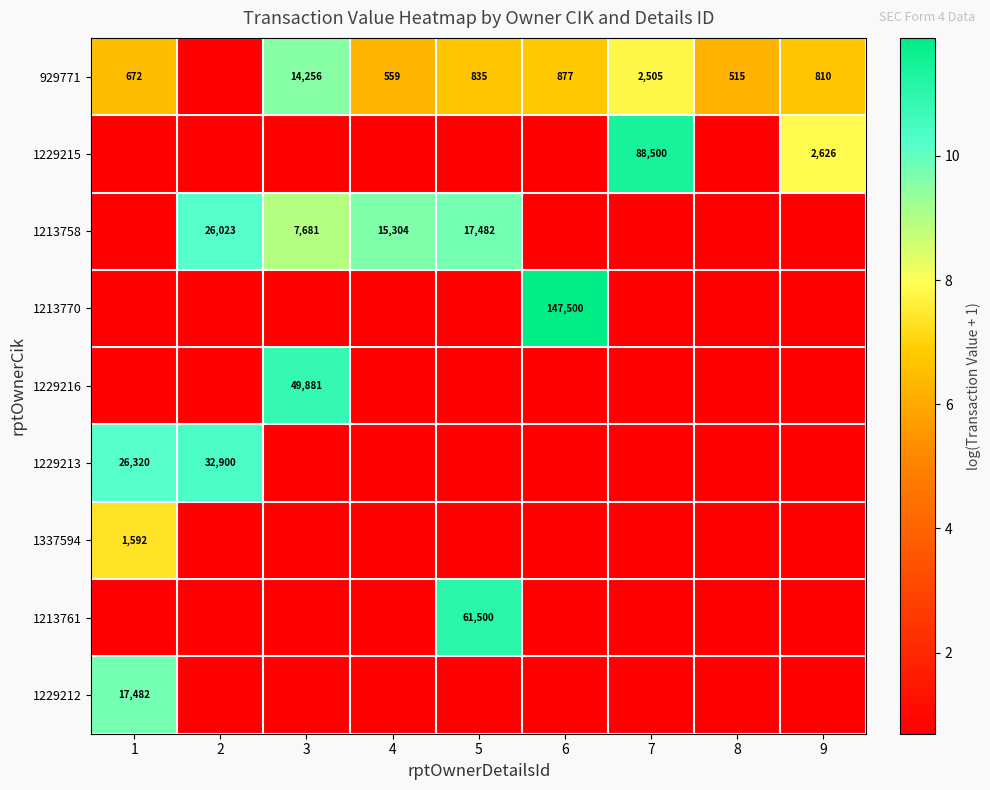

How many categories are shown in the chart?

9